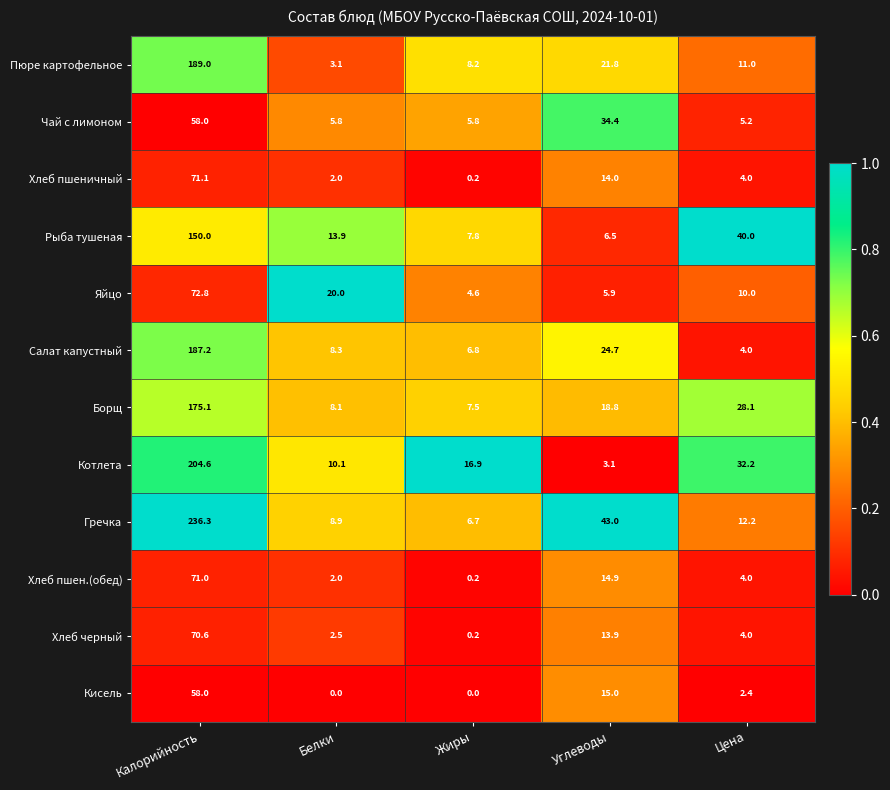

Which series has the largest total across all categories?

Гречка